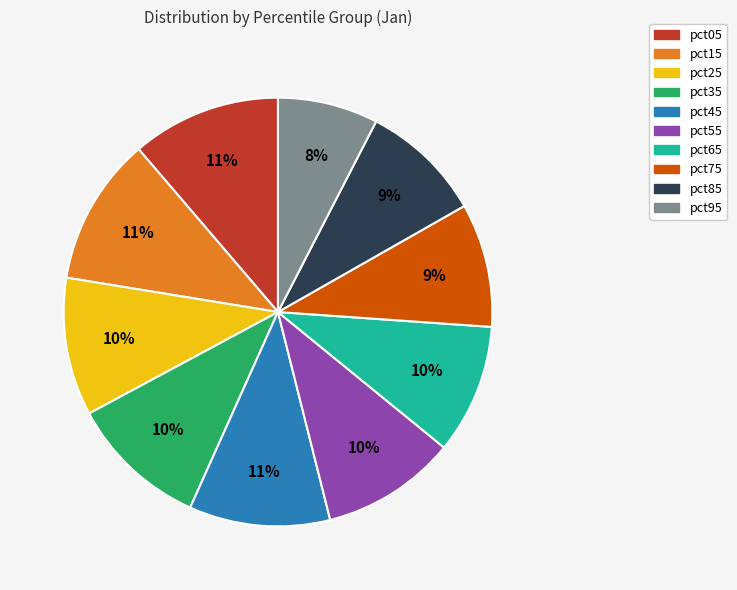

What percentage is the pct95 slice, to the nearest percent?

8%